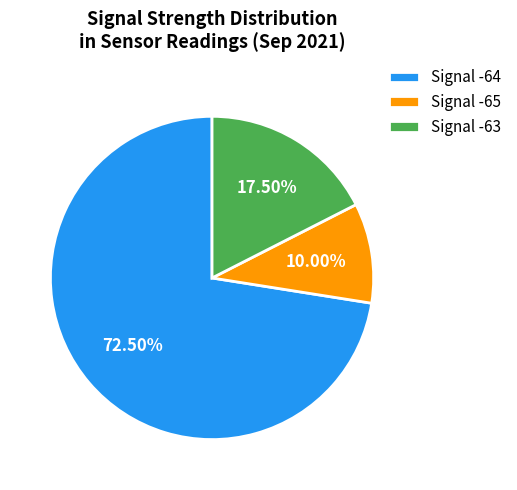

To the nearest percent, what is the average slice percentage?

33%